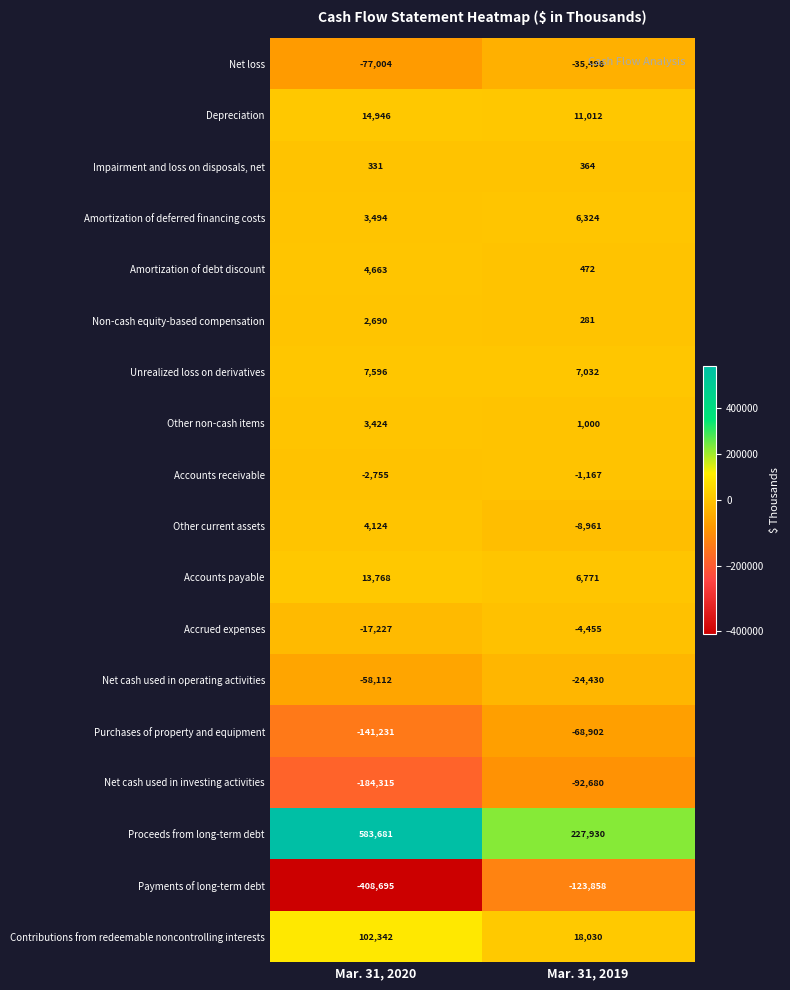

The value of Net cash used in investing activities at Mar. 31, 2019 is -92680. True or false?

True